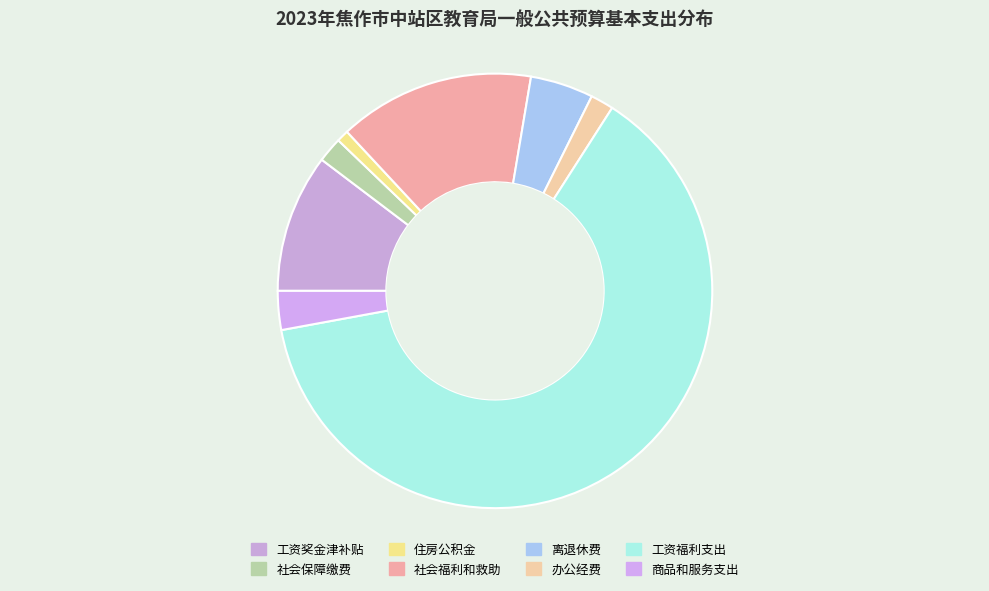

Rank the categories by value from lowest to highest.

住房公积金, 办公经费, 社会保障缴费, 商品和服务支出, 离退休费, 工资奖金津补贴, 社会福利和救助, 工资福利支出